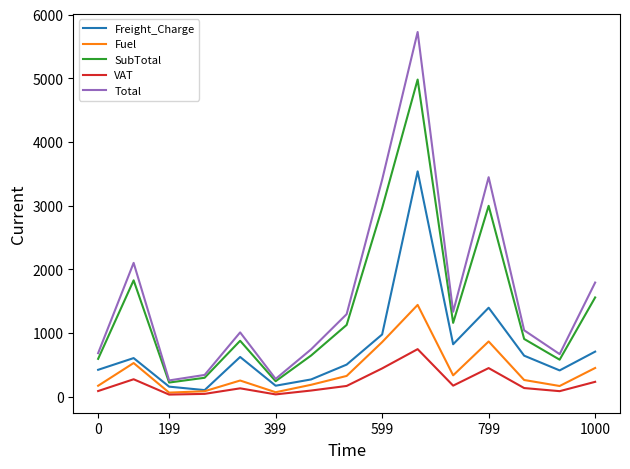

Does the chart have visible grid lines?

No